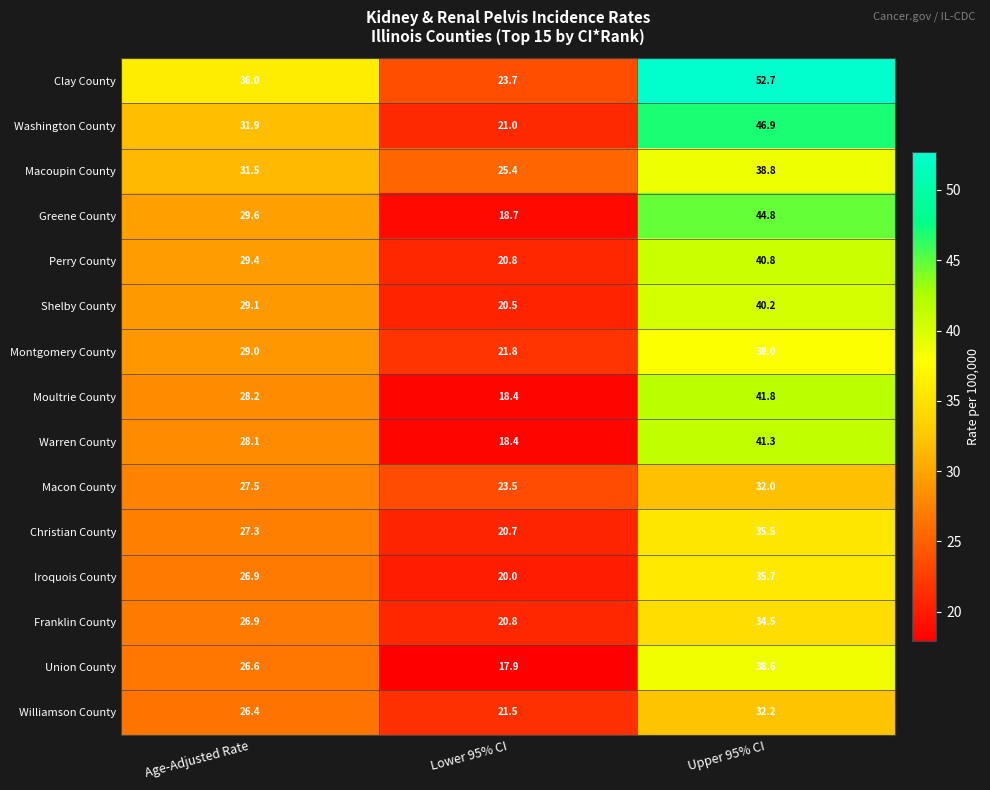

At which label is Clay County closest to 38?

Age-Adjusted Rate